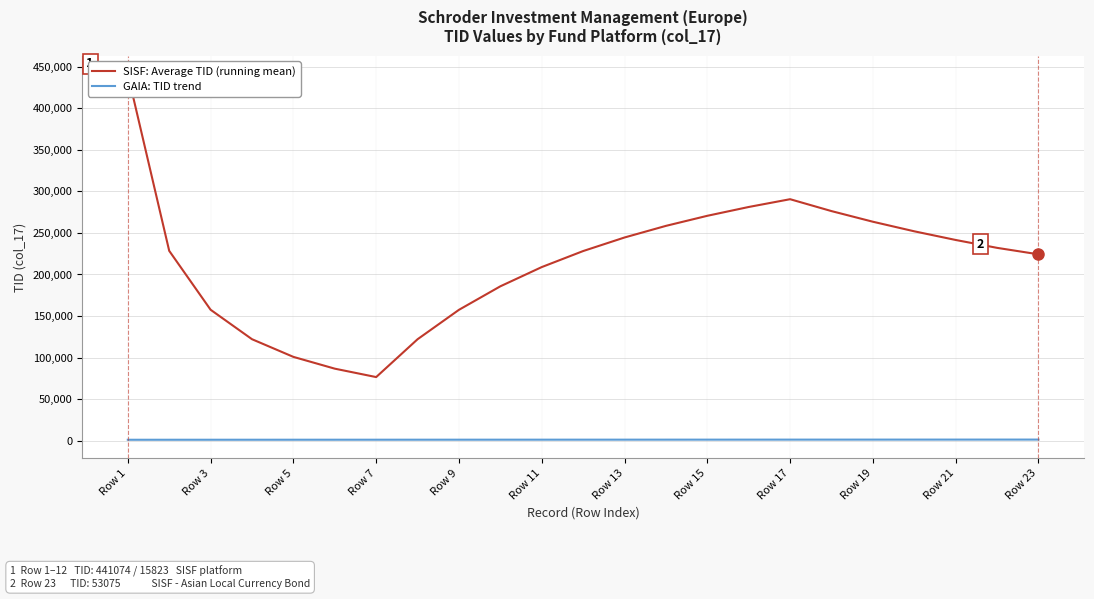

What position from the right is 21?

2